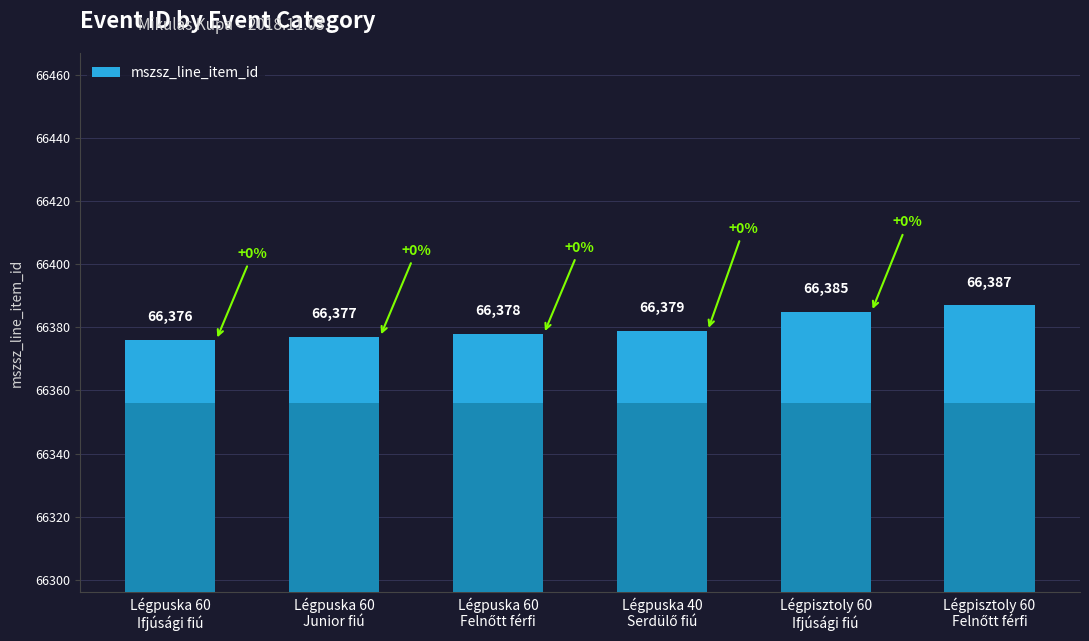

At which category does the chart reach its peak across all series?

Légpisztoly 60
Felnőtt férfi